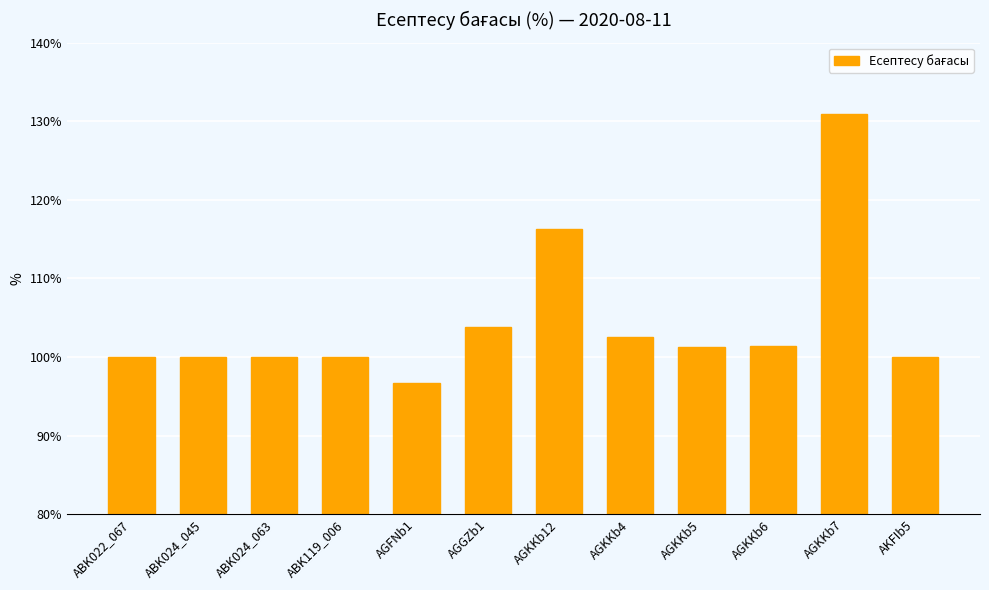

How many data points are above 101?

6